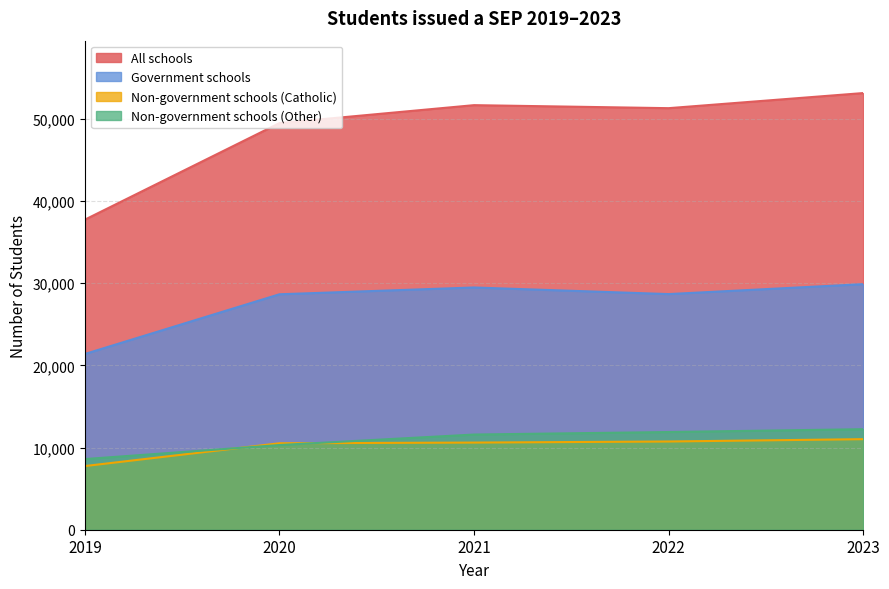

How many lines are shown in the chart?

4